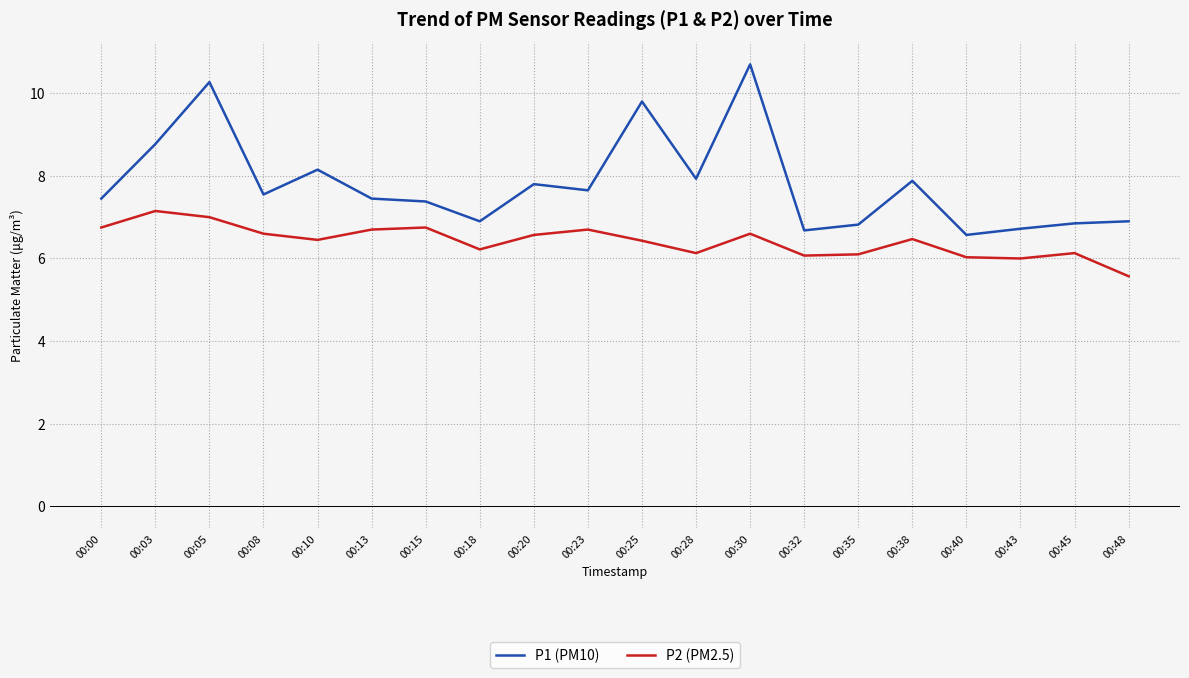

What is the total value across all series at 00:30?

17.3